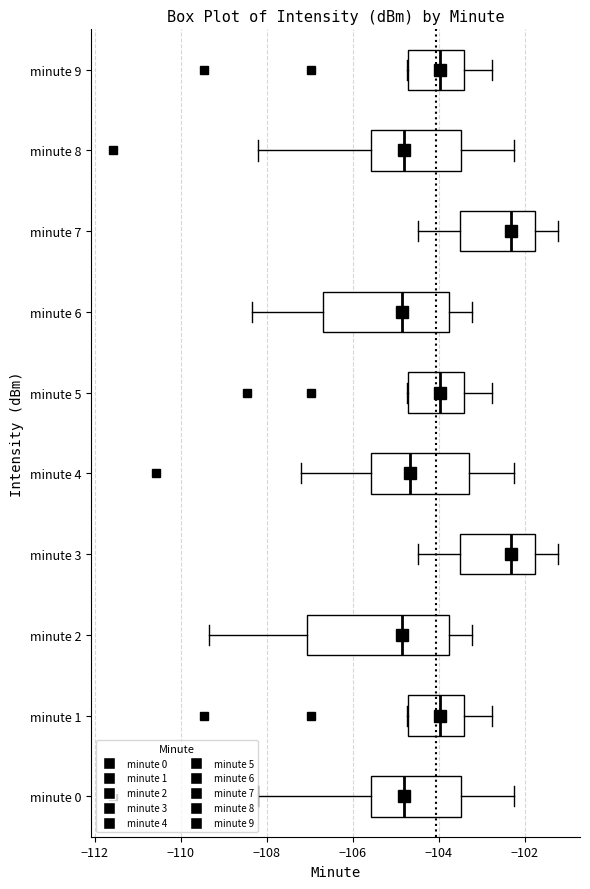

Reading bottom to top, read every box against the x-axis: the position of its median line, the range the box covers, and the ends of its whiskers. The values are not printed on the chart, so give them approximately, as read against the axis.

minute 0: median -104.8, box -105.6 to -103.4, whiskers -108.2 to -102.2
minute 1: median -104.0, box -104.8 to -103.4, whiskers -104.8 to -102.8
minute 2: median -104.8, box -107.0 to -103.8, whiskers -109.4 to -103.2
minute 3: median -102.4, box -103.4 to -101.8, whiskers -104.4 to -101.2
minute 4: median -104.6, box -105.6 to -103.2, whiskers -107.2 to -102.2
minute 5: median -104.0, box -104.8 to -103.4, whiskers -104.8 to -102.8
minute 6: median -104.8, box -106.6 to -103.8, whiskers -108.4 to -103.2
minute 7: median -102.4, box -103.4 to -101.8, whiskers -104.4 to -101.2
minute 8: median -104.8, box -105.6 to -103.4, whiskers -108.2 to -102.2
minute 9: median -104.0, box -104.8 to -103.4, whiskers -104.8 to -102.8